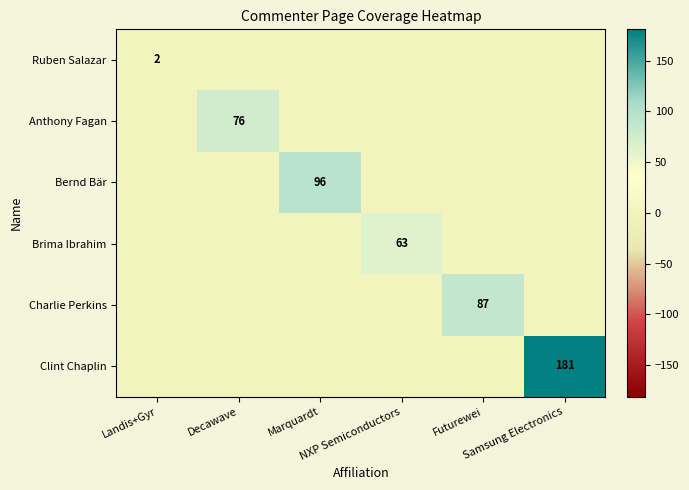

Rank the series by their maximum value, from lowest to highest.

Ruben Salazar, Brima Ibrahim, Anthony Fagan, Charlie Perkins, Bernd Bär, Clint Chaplin